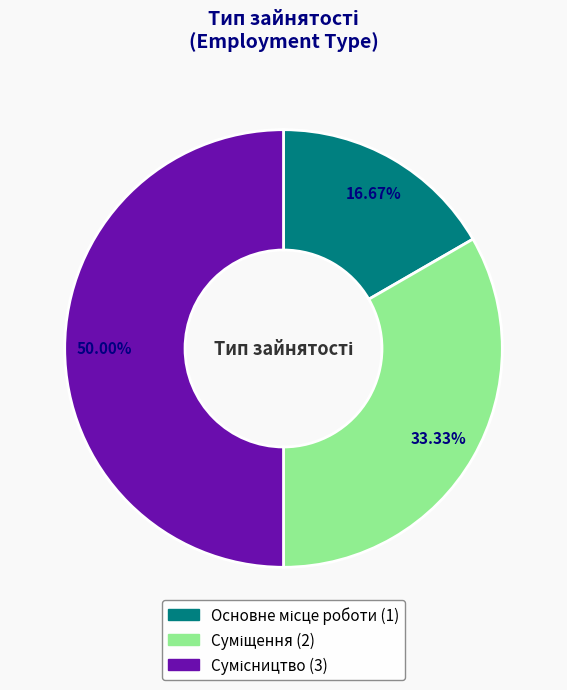

The Сумісництво slice represents 60% of the pie. True or false?

False